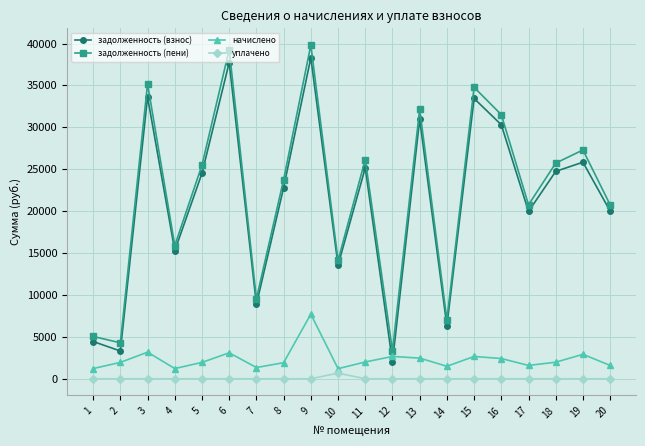

Between 7 and 14, which series saw the biggest shift?

задолженность (взнос)